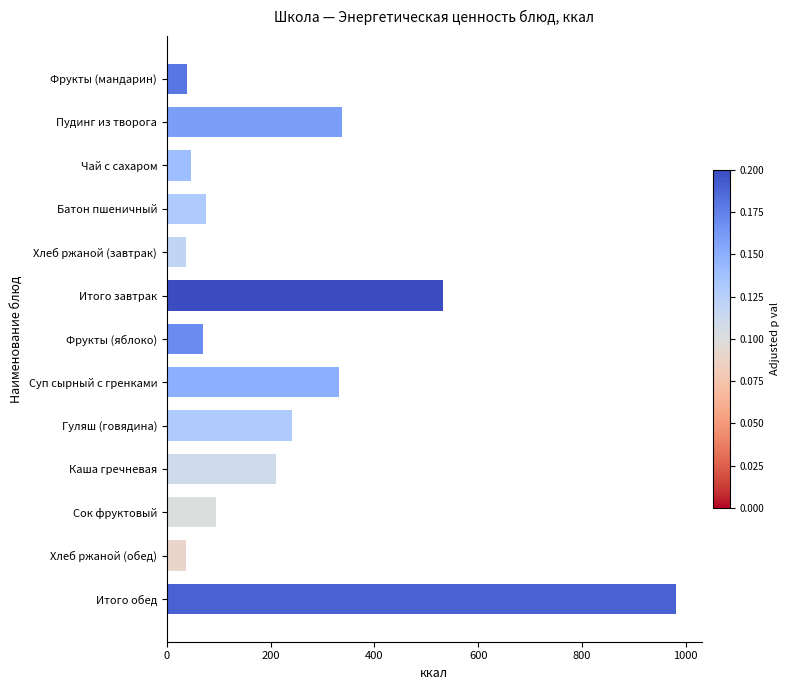

The value at Итого обед is 982.0. True or false?

True